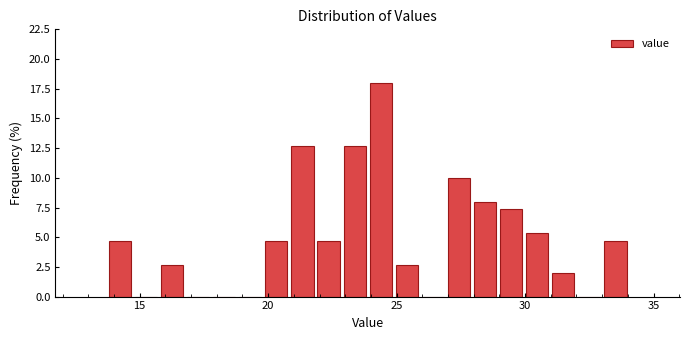

Around what value on the x-axis is the tallest bar? Give the approximate position of its centre, as read against the axis.

24.5